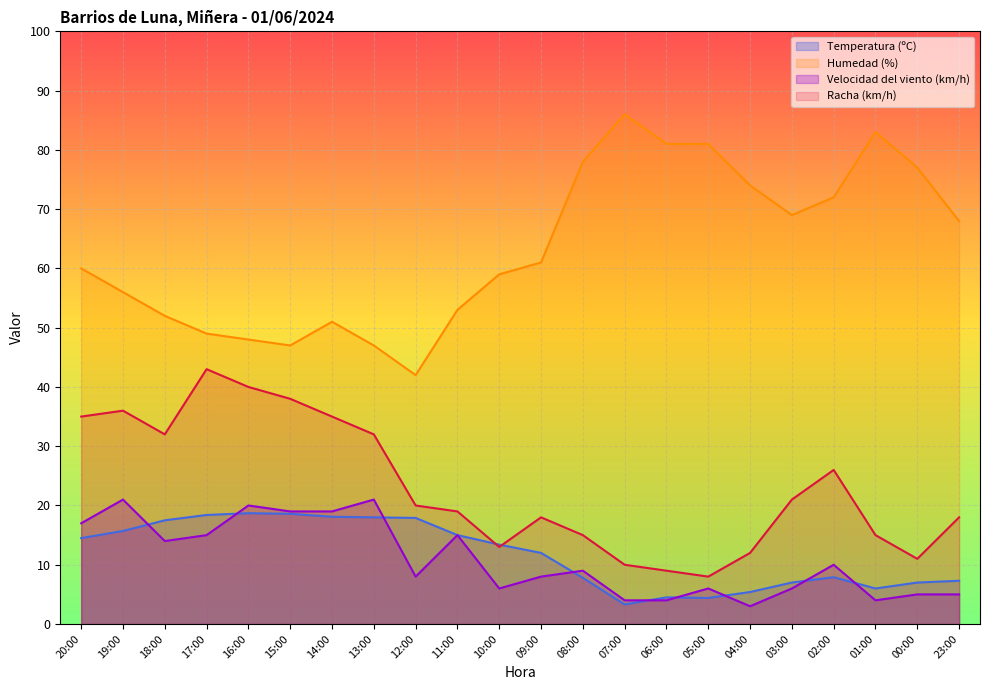

How many interior local peaks does the Racha (km/h) series have?

4